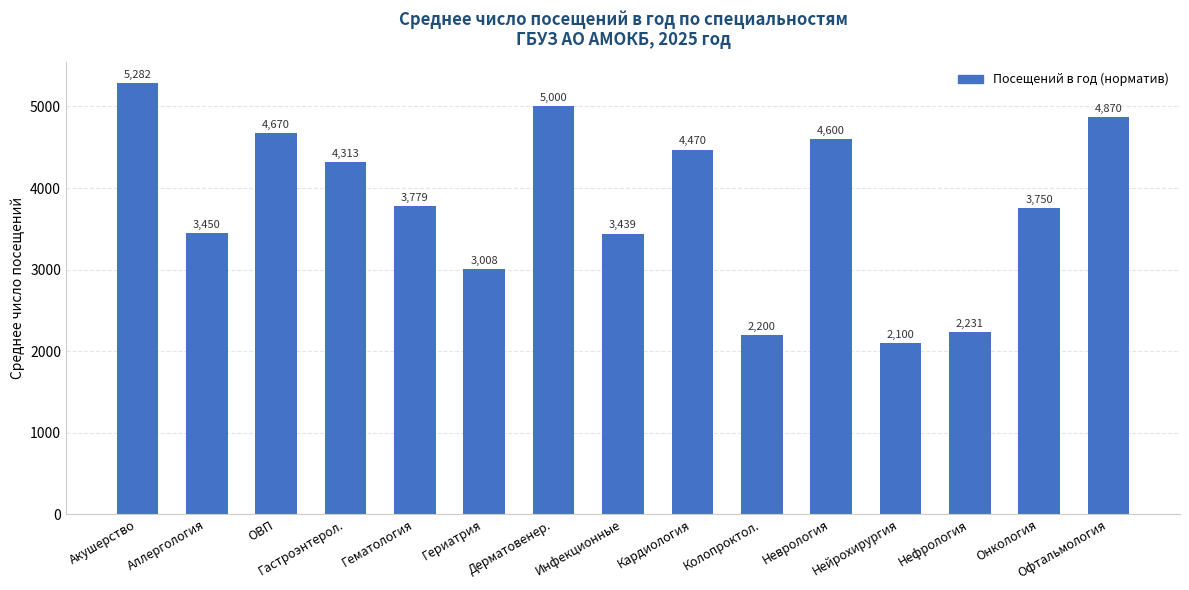

Where does the data first go above 3779?

Акушерство